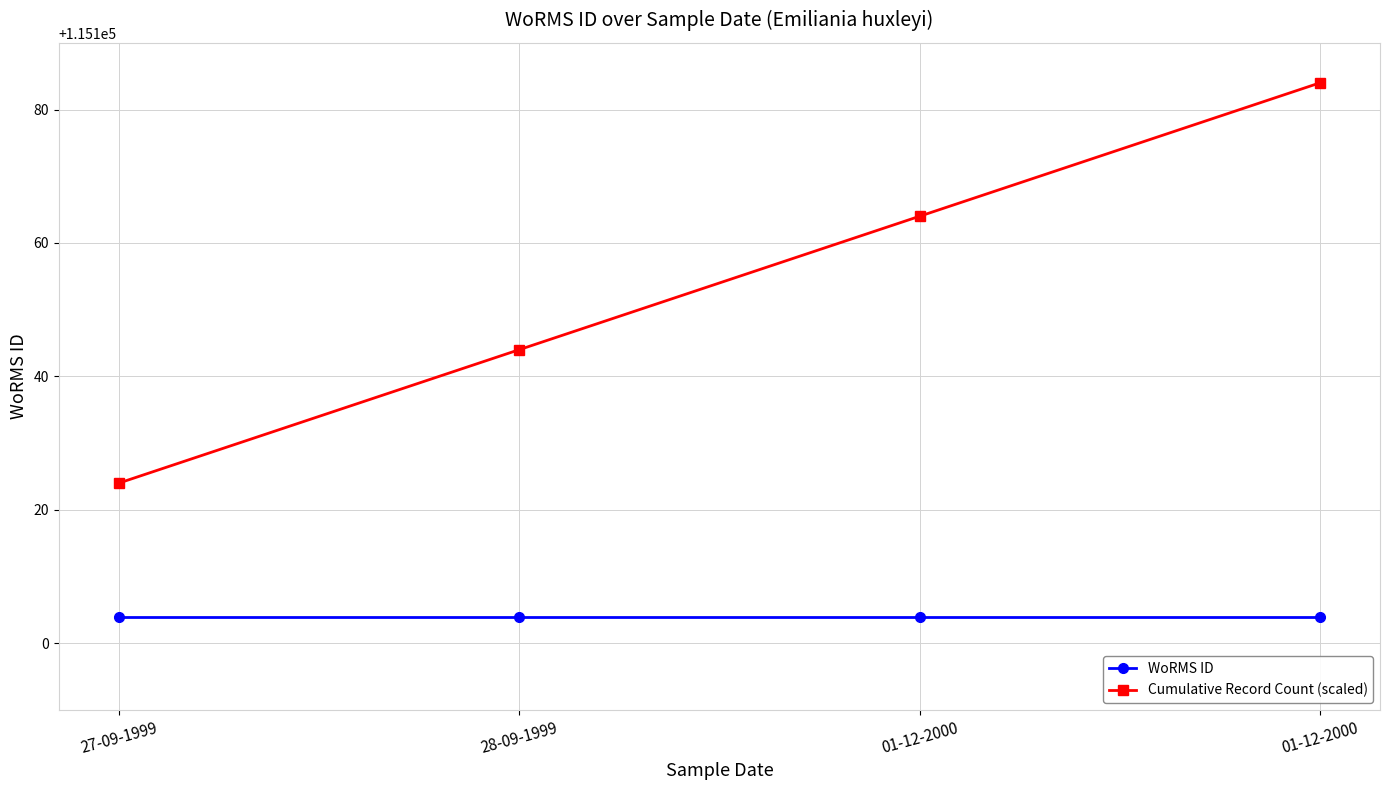

Does the chart display data point markers on the line(s)?

Yes